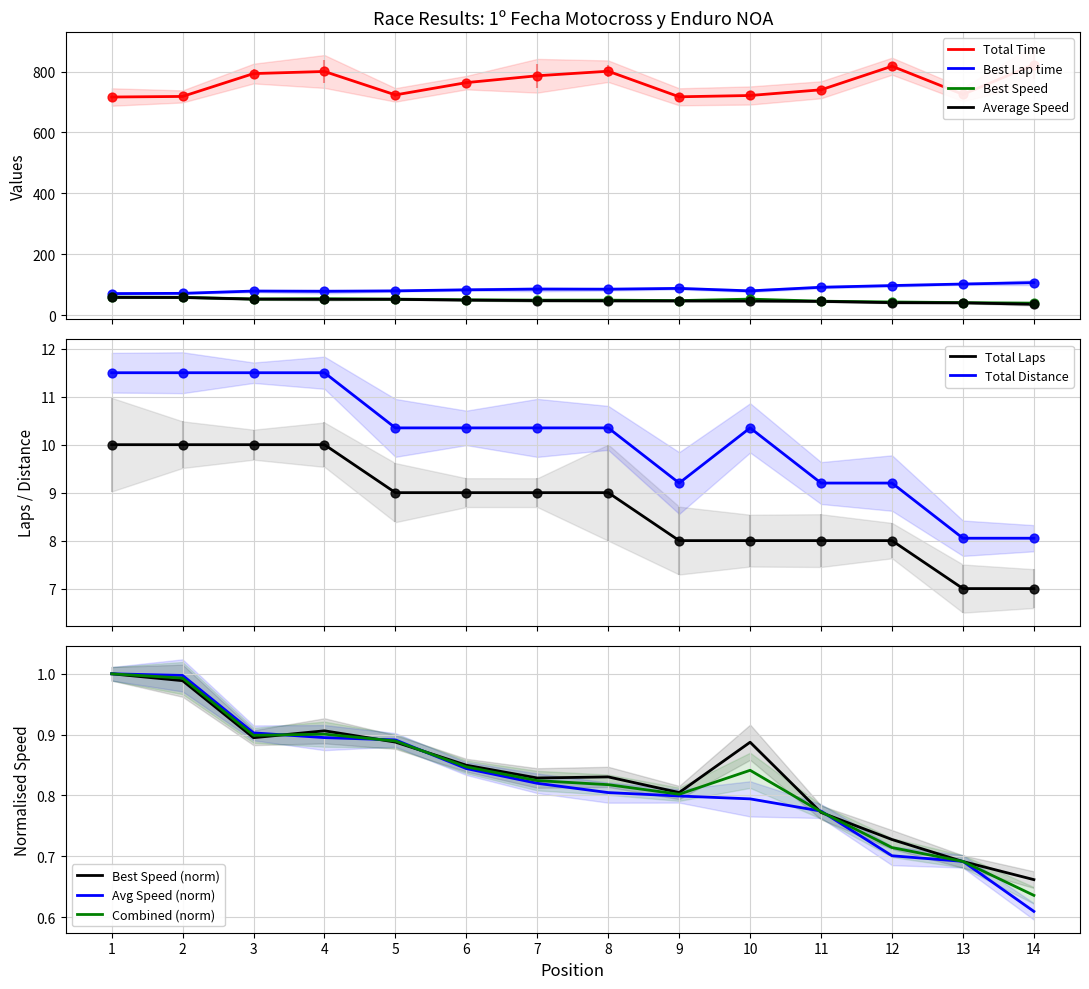

At how many categories does at least one series exceed 721?

11